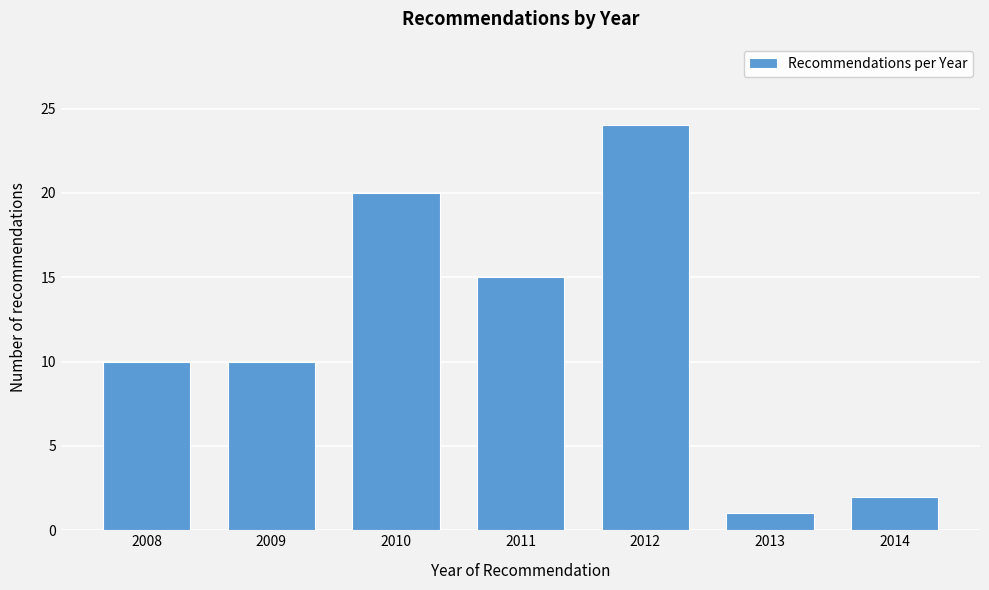

Reading left to right, transcribe all the data shown in this chart.

2008=10	2009=10	2010=20	2011=15	2012=24	2013=1	2014=2